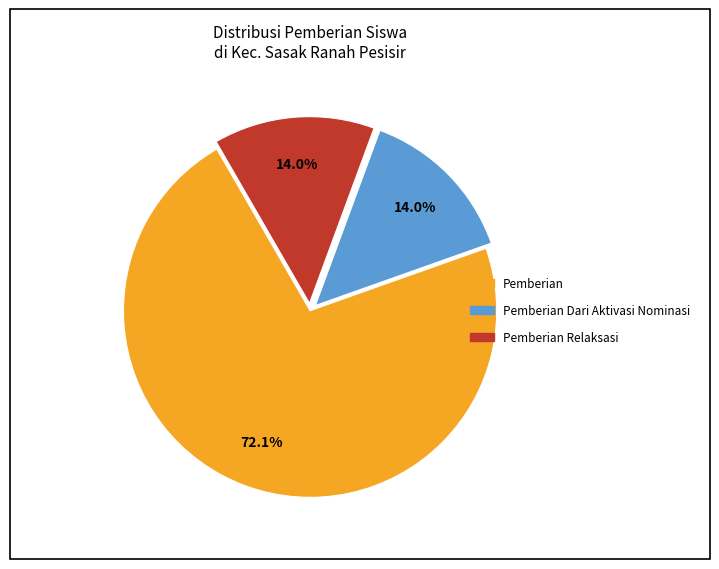

To the nearest percent, what is the difference between the largest and smallest slice percentages?

58%